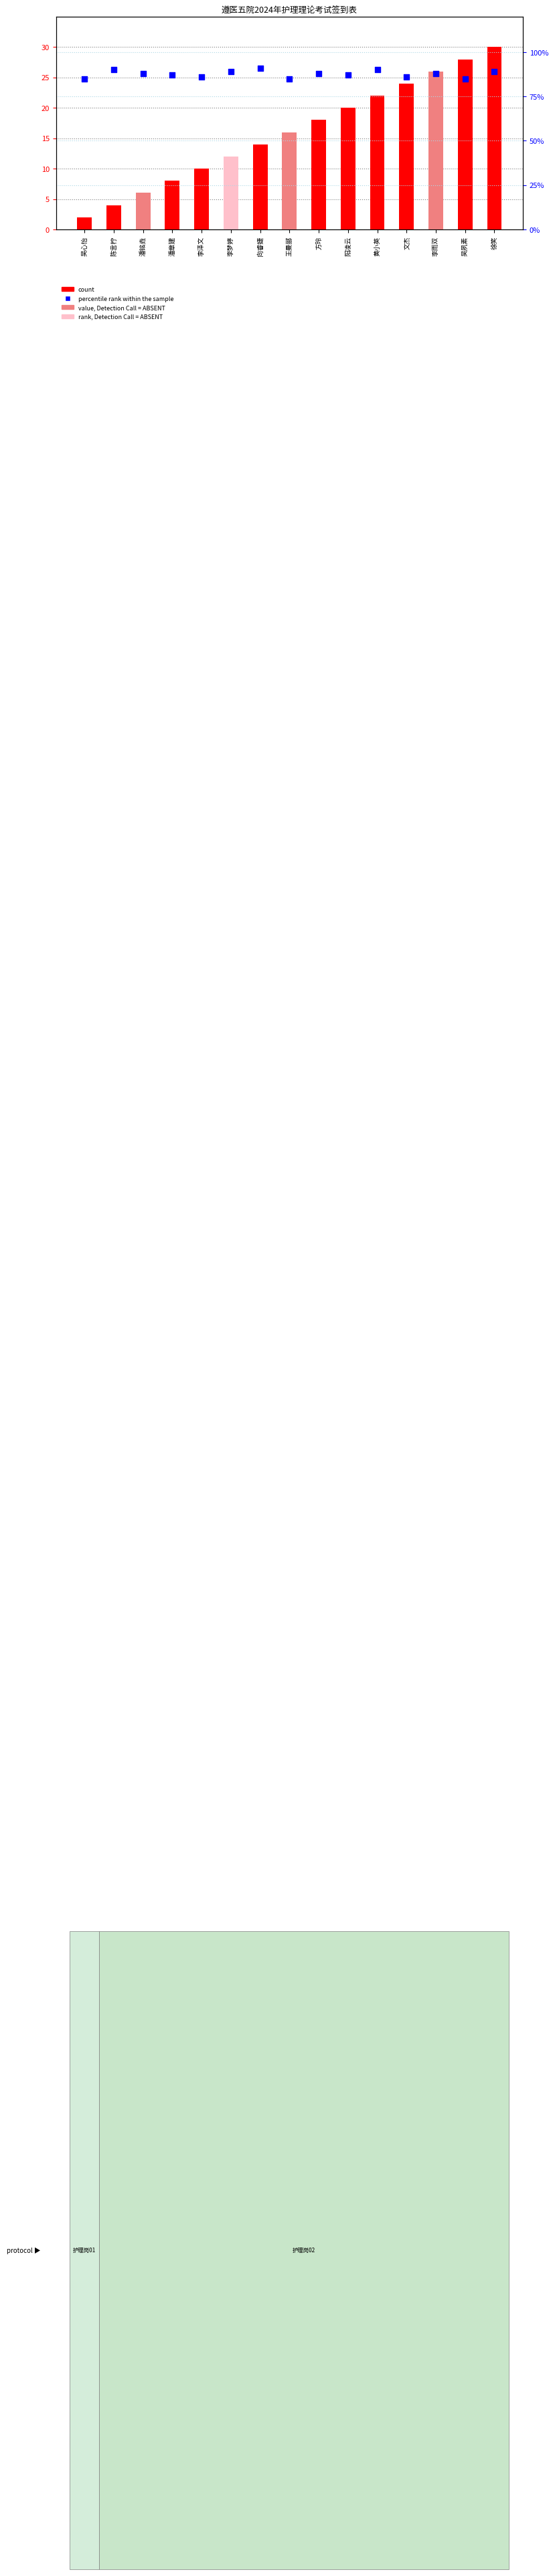

Which series reaches the maximum Y coordinate?

percentile rank within the sample